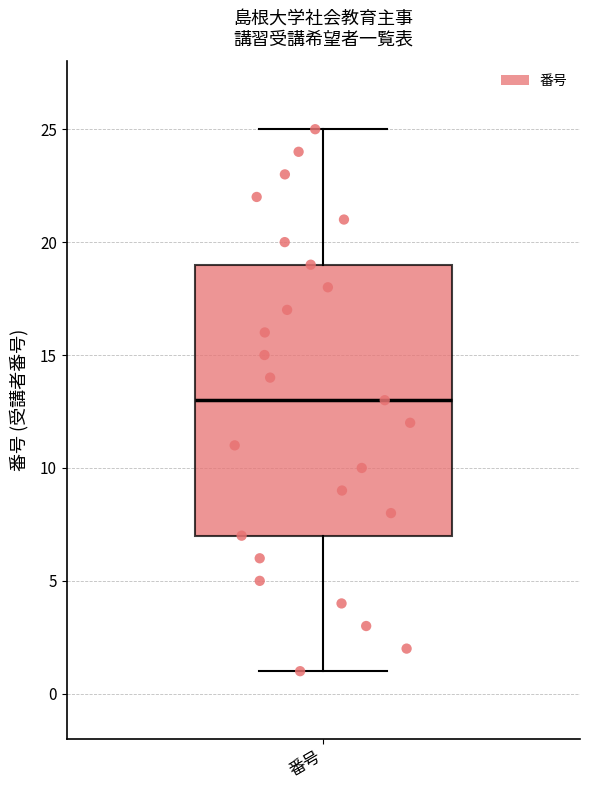

Transcribe this box plot: give where the median line is, the range the box spans, and where the two whiskers end, as read against the y-axis. The values are not printed on the chart, so give them approximately, as read against the axis.

median 13, box 7 to 19, whiskers 1 to 25